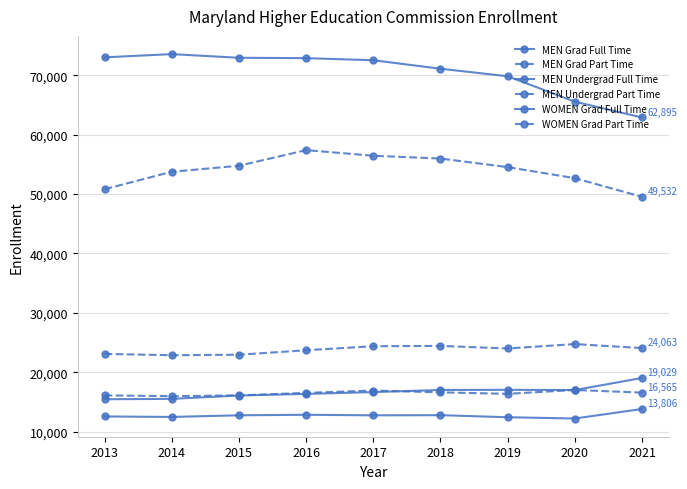

Reading left to right, what are all the values shown in this chart?

MEN Grad Full Time: 2013=12551	2014=12466	2015=12746	2016=12833	2017=12739	2018=12765	2019=12417	2020=12205	2021=13806
MEN Grad Part Time: 2013=16101	2014=15964	2015=16099	2016=16516	2017=16916	2018=16611	2019=16358	2020=17008	2021=16565
MEN Undergrad Full Time: 2013=73028	2014=73570	2015=72952	2016=72889	2017=72538	2018=71107	2019=69840	2020=65561	2021=62895
MEN Undergrad Part Time: 2013=50825	2014=53753	2015=54771	2016=57399	2017=56453	2018=55982	2019=54537	2020=52679	2021=49532
WOMEN Grad Full Time: 2013=15447	2014=15514	2015=16077	2016=16348	2017=16652	2018=17008	2019=17030	2020=16998	2021=19029
WOMEN Grad Part Time: 2013=23084	2014=22860	2015=22948	2016=23700	2017=24382	2018=24431	2019=23996	2020=24739	2021=24063